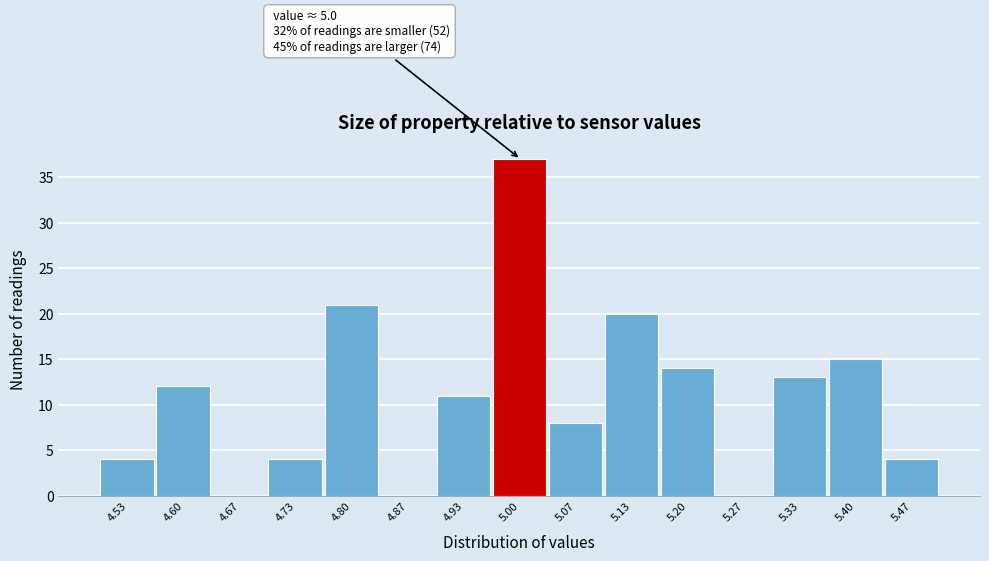

Over which range of the x-axis is the bar tallest?

4.97 to 5.03